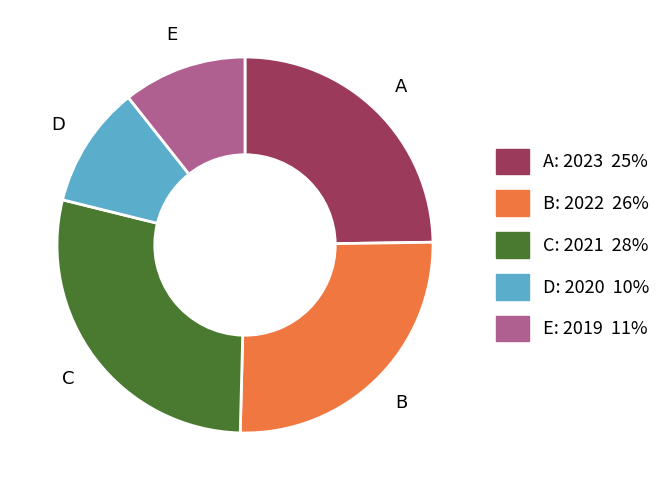

How many segments does this pie chart have?

5